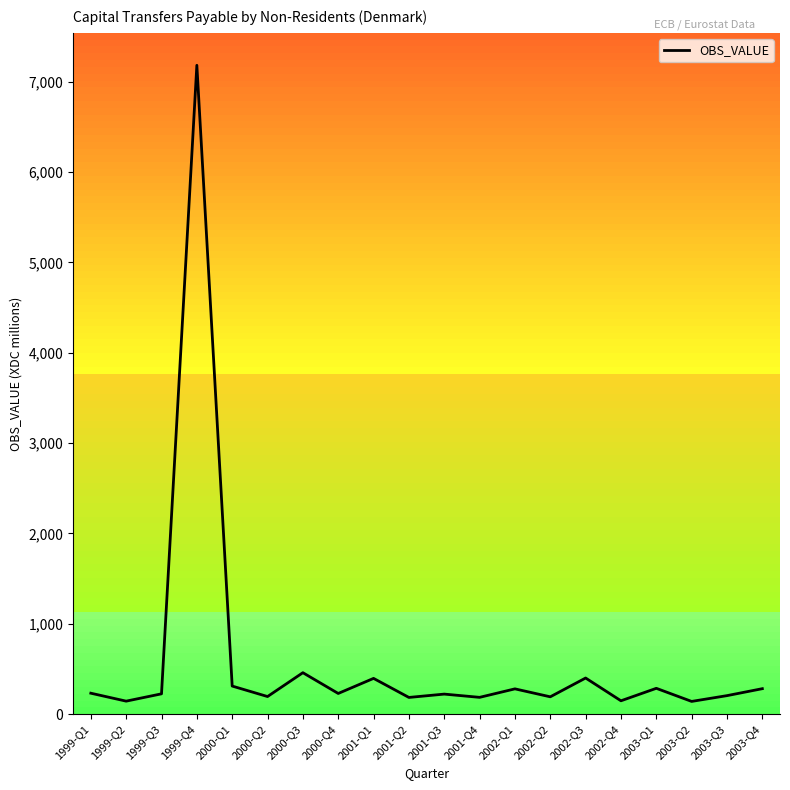

Does the chart display data point markers on the line(s)?

No